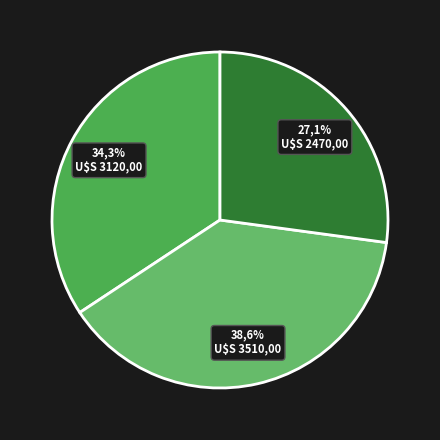

What portion of the pie excludes 2000?

61.4%